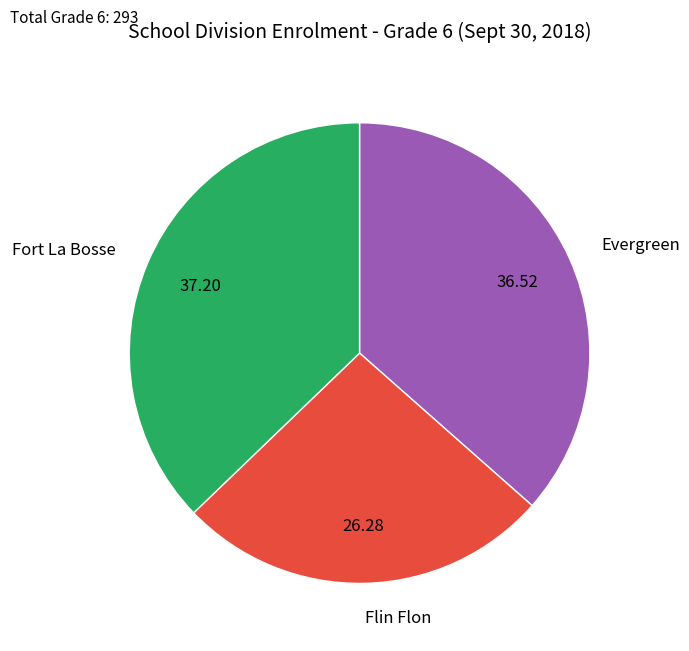

Rank the categories by value from highest to lowest.

Fort La Bosse, Evergreen, Flin Flon